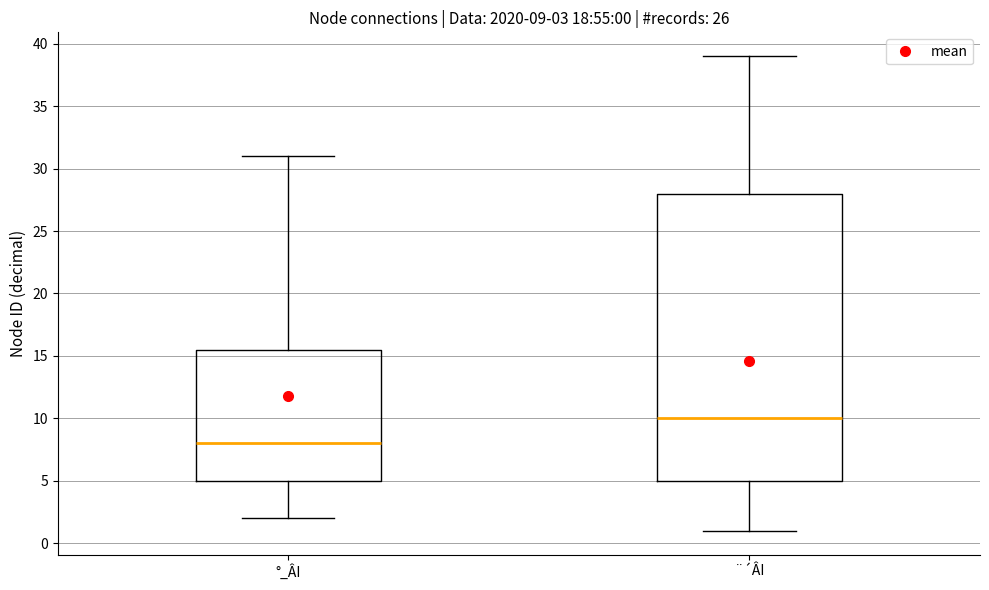

Comparing the boxes themselves (not the whiskers), which one is the tallest?

¨´ÂI